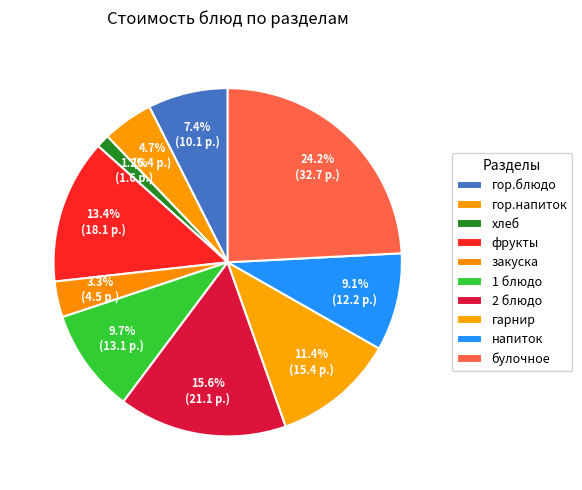

What is the largest slice in the pie chart?

булочное